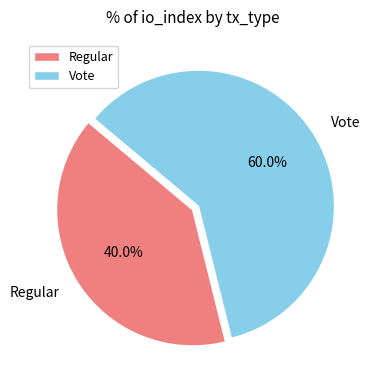

Approximately how many times larger is the value at Regular compared to Vote?

0.7